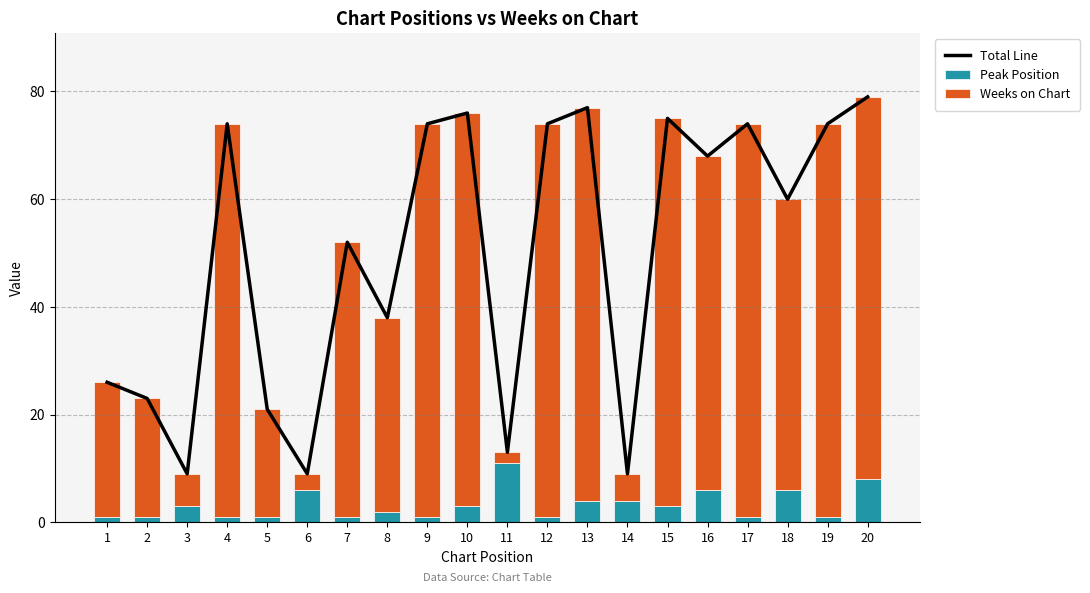

What is the value of the Peak Position bar at the 4th from the left?

1